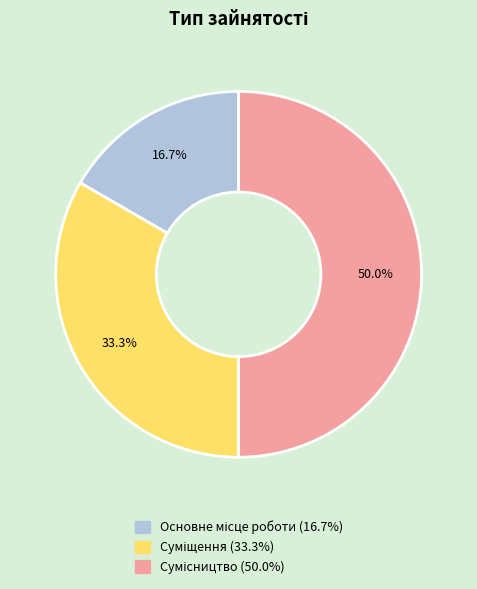

Rank the categories by value from lowest to highest.

Основне місце роботи, Суміщення, Сумісництво